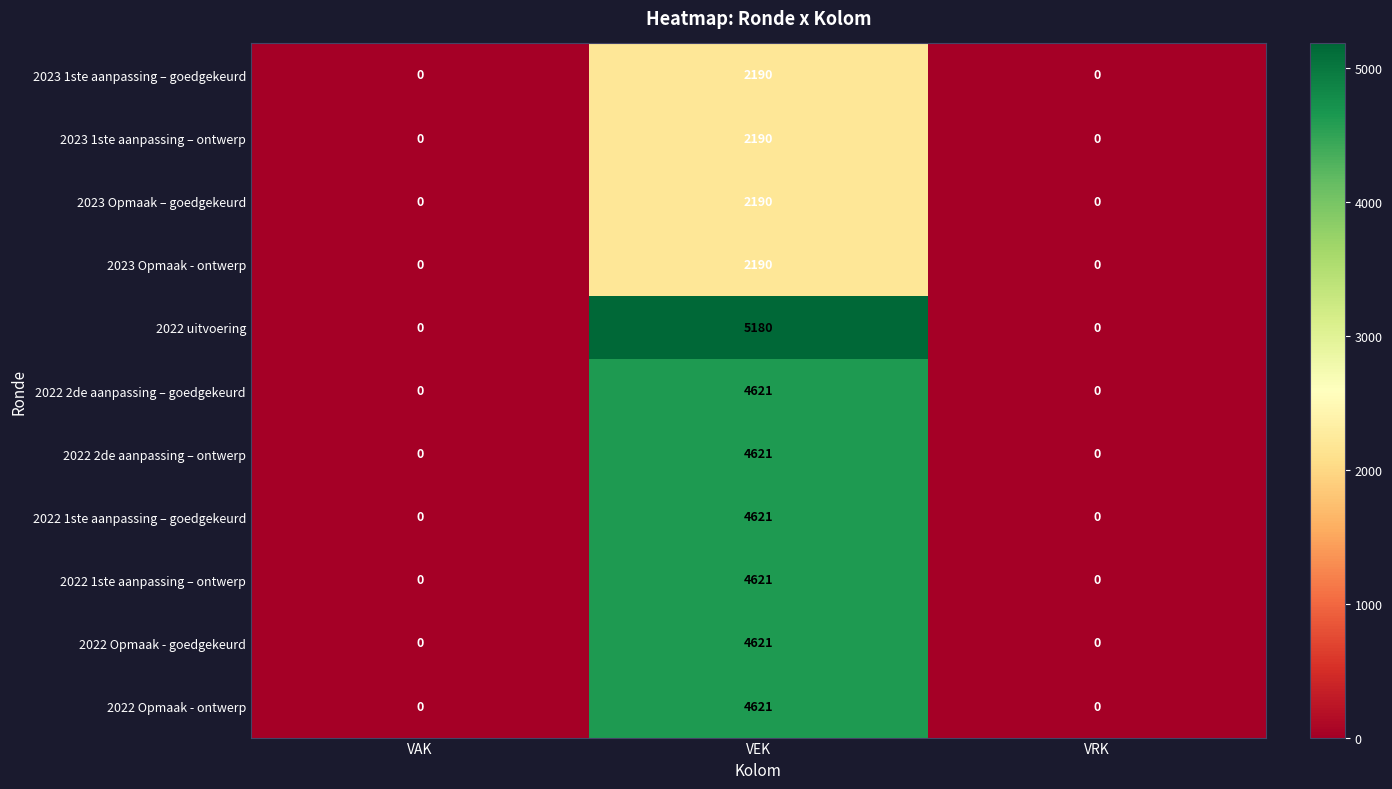

The value of 2022 2de aanpassing – ontwerp at VEK is 7318. True or false?

False